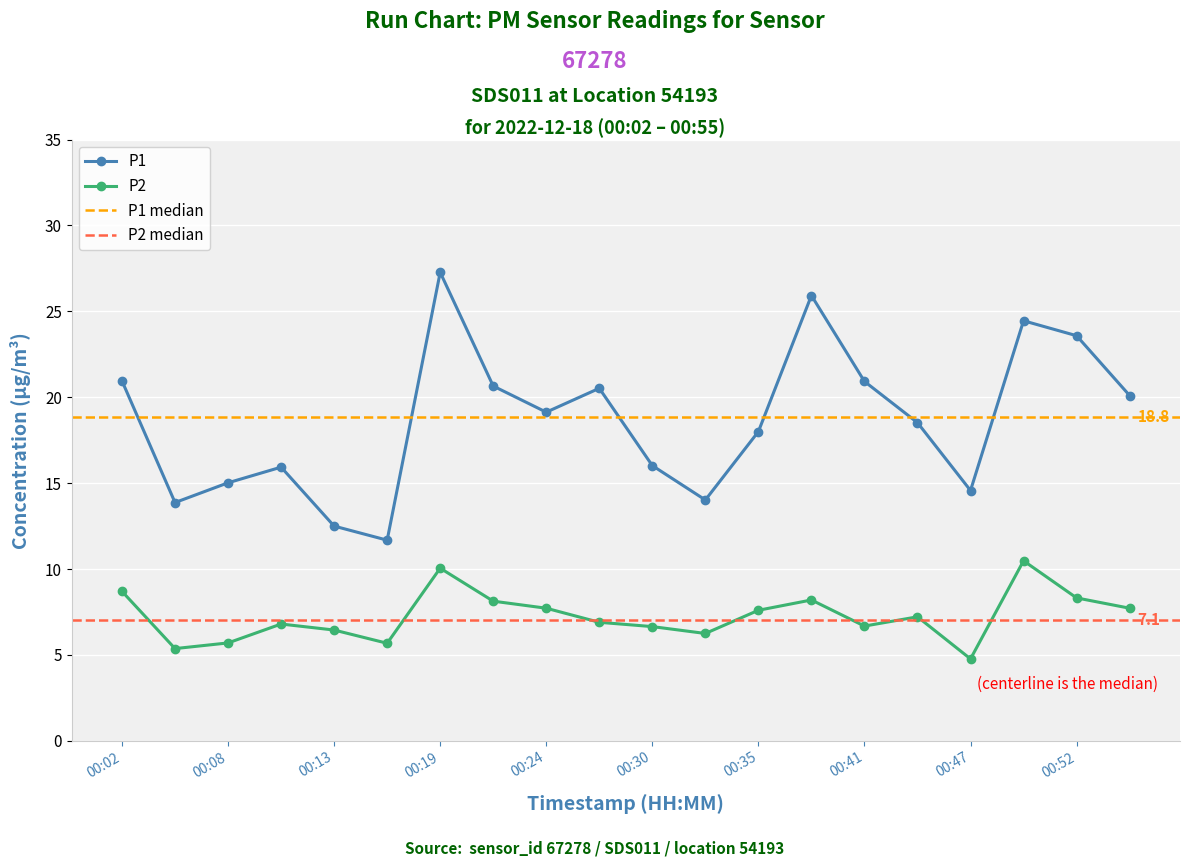

Between 00:08 and 00:16, which is larger?

00:08